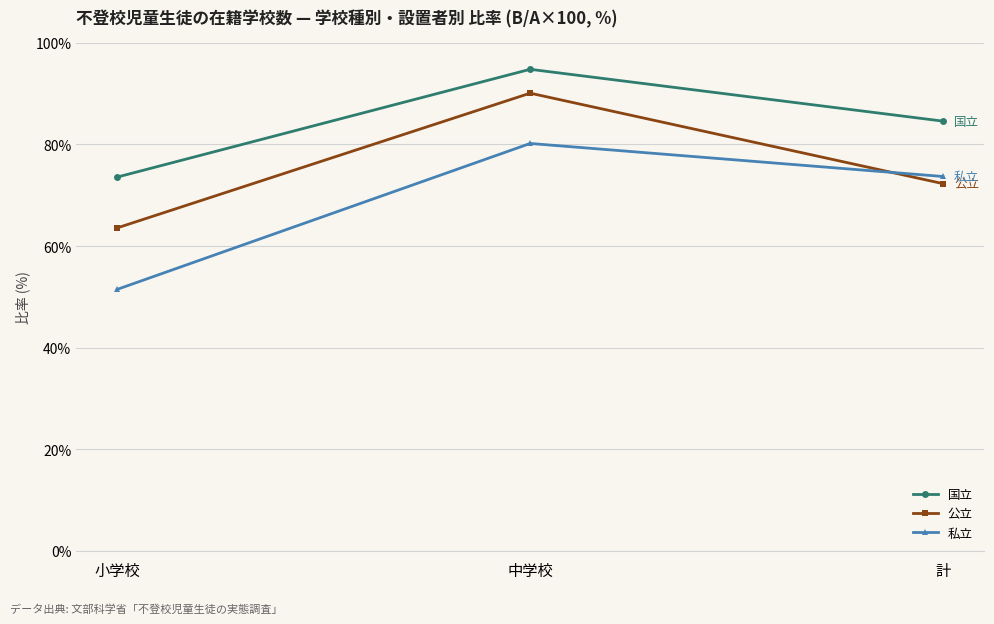

What value does the 私立 series have at 計?

73.7